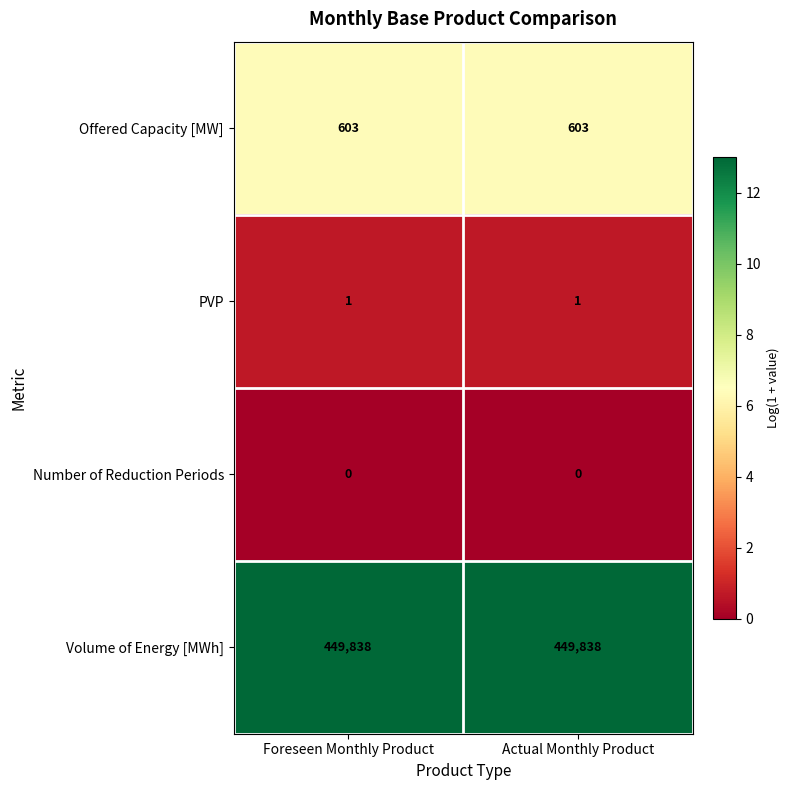

The Number of Reduction Periods series shows 0 at Actual Monthly Product. True or false?

True